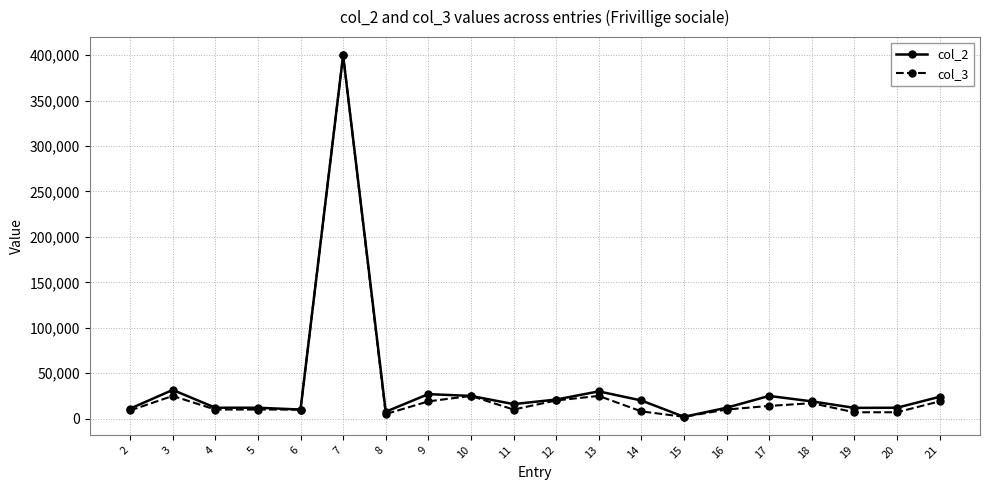

What is the difference between the maximum and minimum values in the col_2 series?

398000